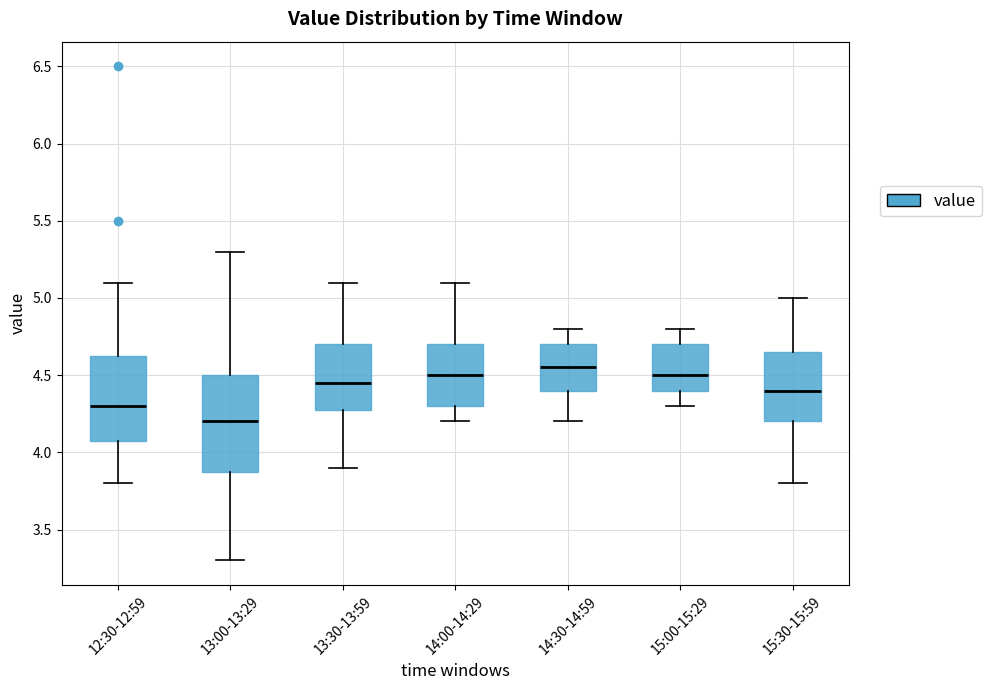

Where is the lower edge of the box for 13:00-13:29 on the y-axis? The values are not printed on the chart, so give them approximately, as read against the axis.

3.90